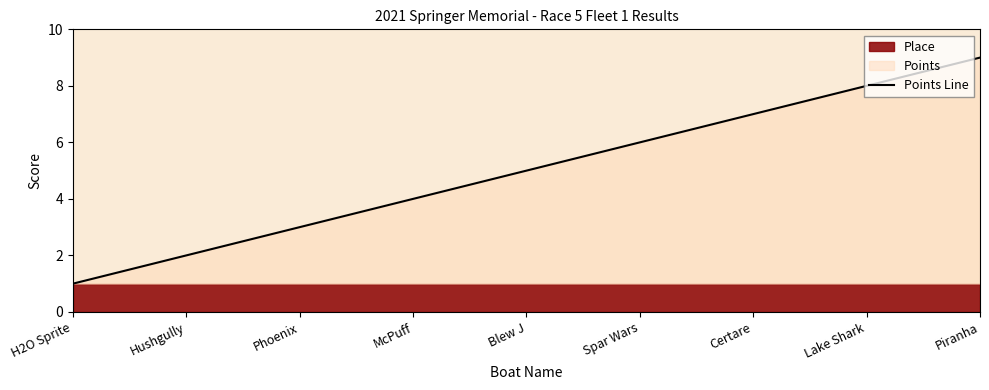

Reading left to right, transcribe all the data shown in this chart.

1	2	3	4	5	6	7	8	9